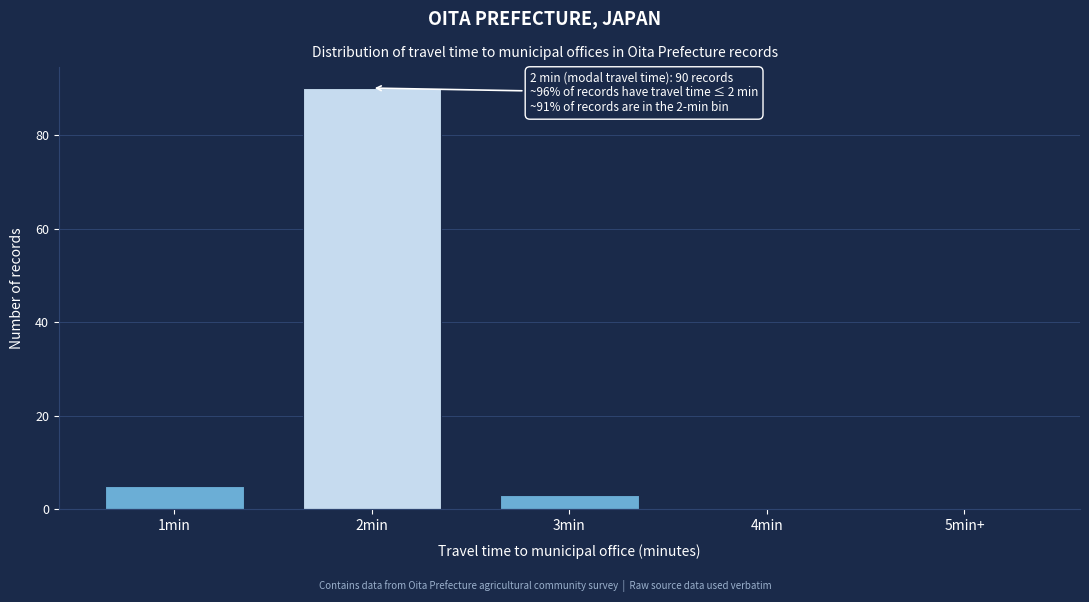

Reading left to right, list all the values displayed in this chart.

1min=5	2min=90	3min=3	4min=0	5min+=0